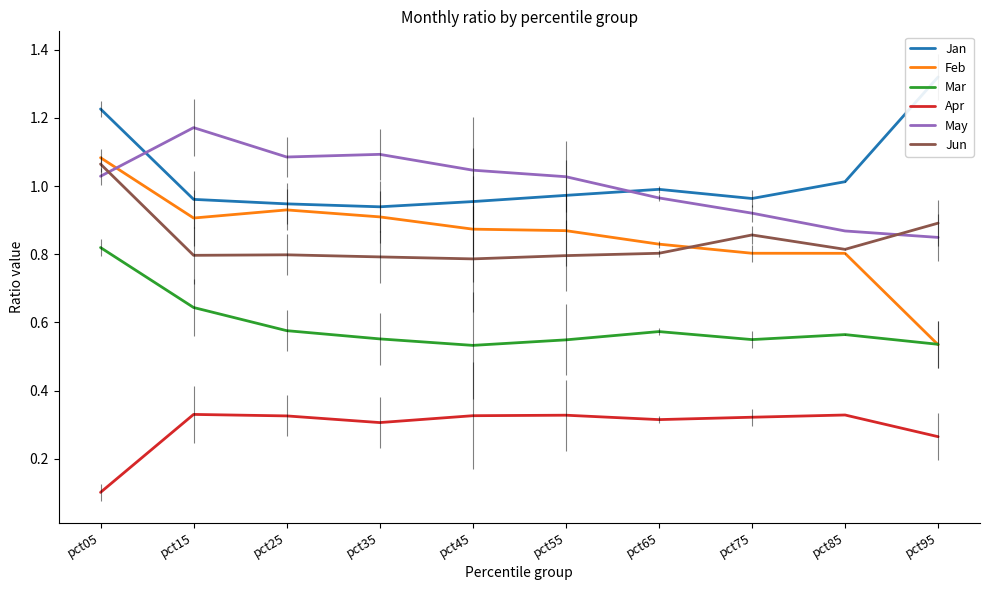

Reading left to right, extract all data points from this chart.

Jan: pct05=1.2	pct15=1.0	pct25=0.9	pct35=0.9	pct45=1.0	pct55=1.0	pct65=1.0	pct75=1.0	pct85=1.0	pct95=1.3
Feb: pct05=1.1	pct15=0.9	pct25=0.9	pct35=0.9	pct45=0.9	pct55=0.9	pct65=0.8	pct75=0.8	pct85=0.8	pct95=0.5
Mar: pct05=0.8	pct15=0.6	pct25=0.6	pct35=0.6	pct45=0.5	pct55=0.5	pct65=0.6	pct75=0.5	pct85=0.6	pct95=0.5
Apr: pct05=0.1	pct15=0.3	pct25=0.3	pct35=0.3	pct45=0.3	pct55=0.3	pct65=0.3	pct75=0.3	pct85=0.3	pct95=0.3
May: pct05=1.0	pct15=1.2	pct25=1.1	pct35=1.1	pct45=1.0	pct55=1.0	pct65=1.0	pct75=0.9	pct85=0.9	pct95=0.8
Jun: pct05=1.1	pct15=0.8	pct25=0.8	pct35=0.8	pct45=0.8	pct55=0.8	pct65=0.8	pct75=0.9	pct85=0.8	pct95=0.9